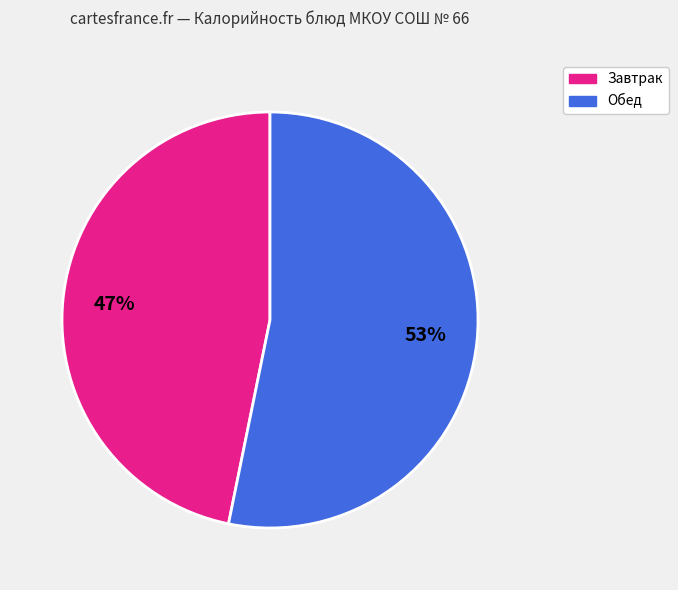

What is the smallest slice in the pie chart?

Завтрак